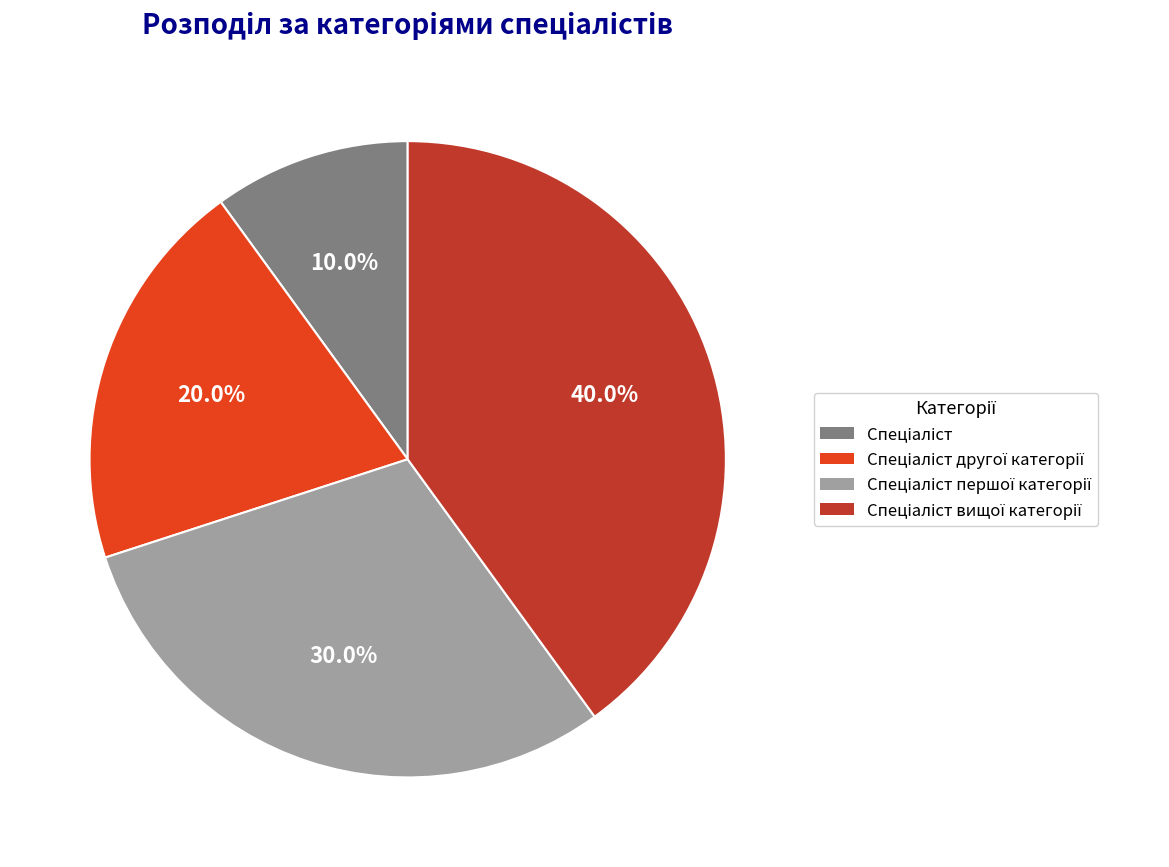

Does any single category account for the majority?

No